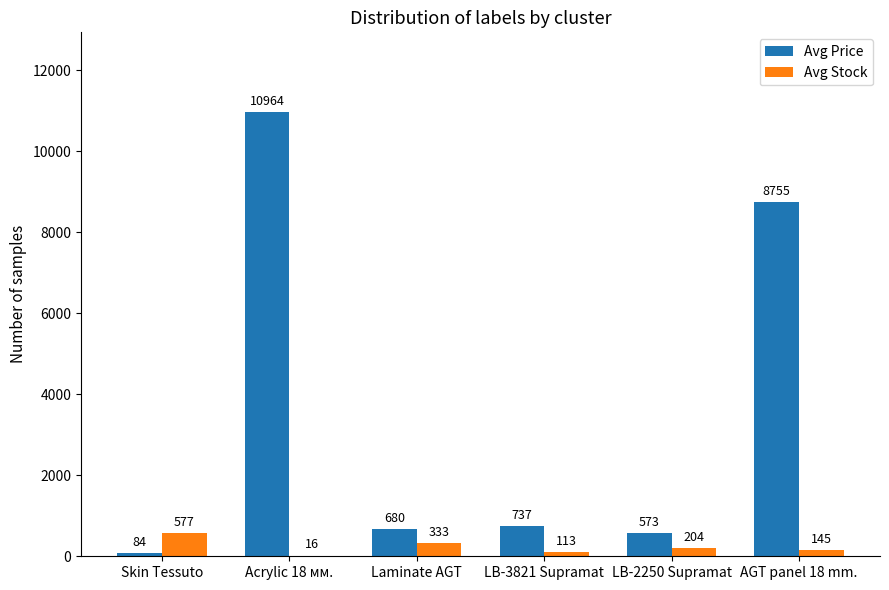

What is the maximum value for Avg Stock?

576.8